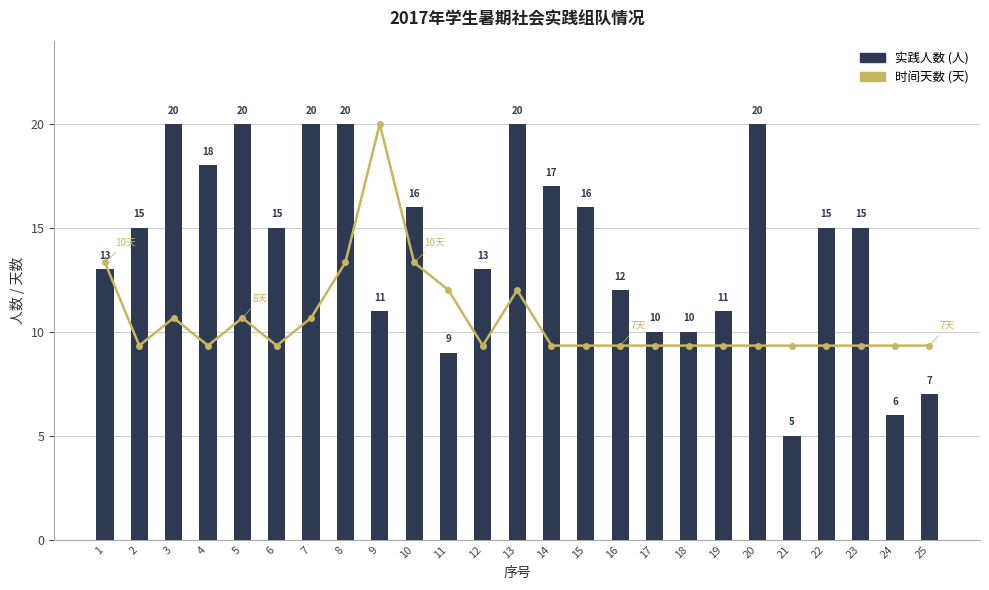

List the labels in order of 实践人数 (人) value, largest first.

3, 5, 7, 8, 13, 20, 4, 14, 10, 15, 2, 6, 22, 23, 1, 12, 16, 9, 19, 17, 18, 11, 25, 24, 21